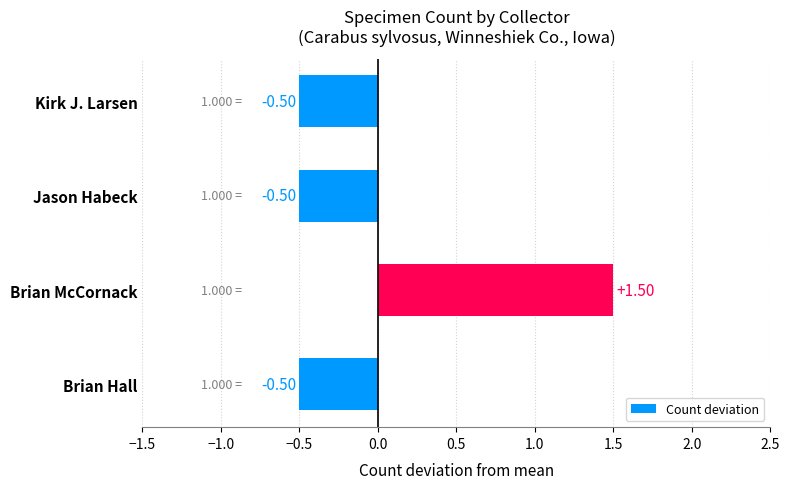

How many bars are there in total?

4